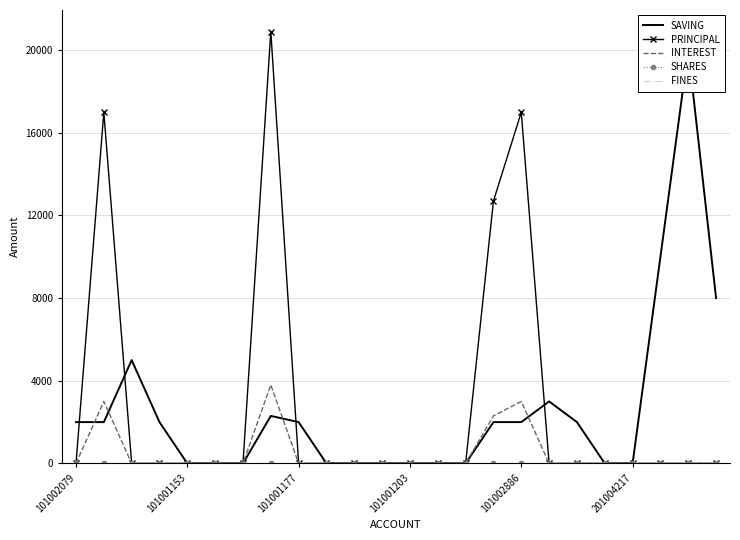

Reading left to right, list all the values displayed in this chart.

SAVING: 2000	2000	5000	2000	0	0	0	2300	2000	0	0	0	0	0	0	2000	2000	3000	2000	0	0	10000	20000	8000
PRINCIPAL: 0	17000	0	0	0	0	0	20900	0	0	0	0	0	0	0	12700	17000	0	0	0	0	0	0	0
INTEREST: 0	3000	0	0	0	0	0	3800	0	0	0	0	0	0	0	2300	3000	0	0	0	0	0	0	0
SHARES: 0	0	0	0	0	0	0	0	0	0	0	0	0	0	0	0	0	0	0	0	0	0	0	0
FINES: 0	0	0	0	0	0	0	0	0	0	0	0	0	0	0	0	0	0	0	0	0	0	0	0